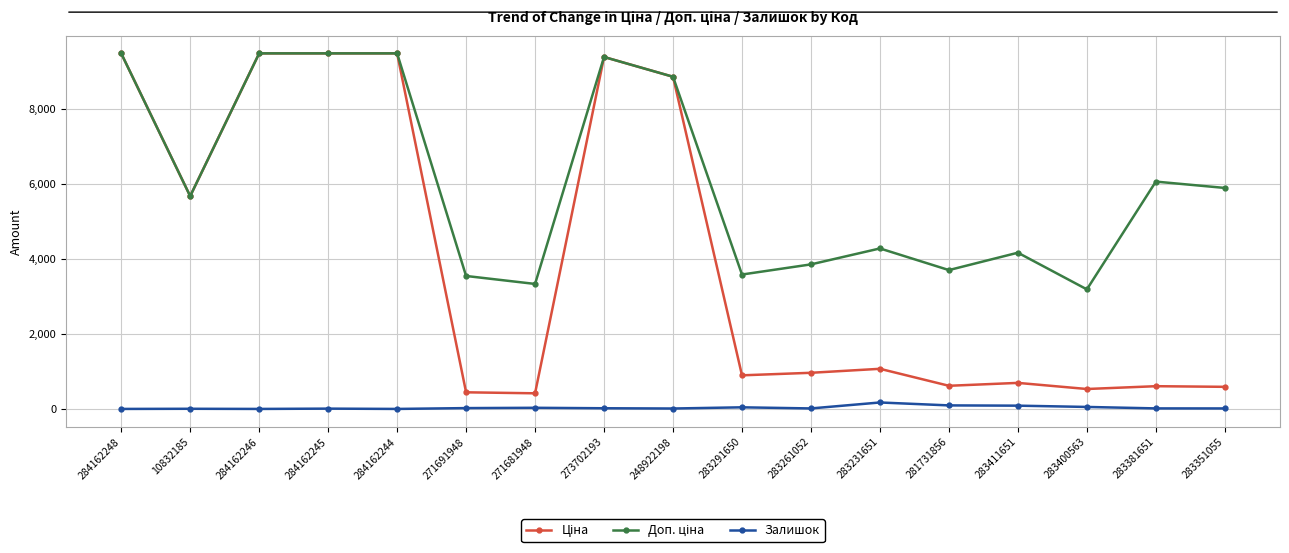

True or false: Залишок has more than 0 interior local peaks.

True